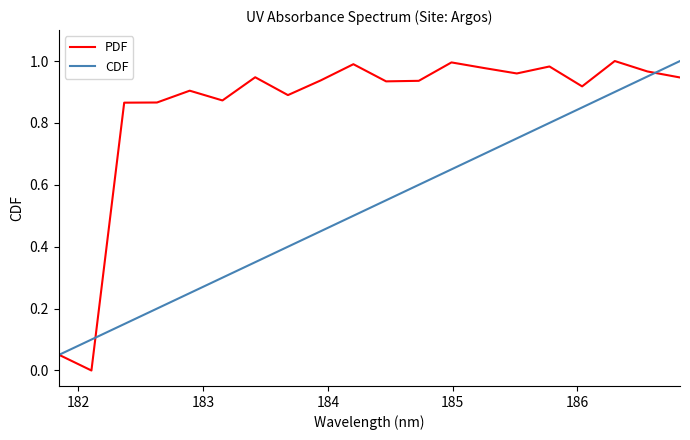

Which series has the largest total across all categories?

PDF